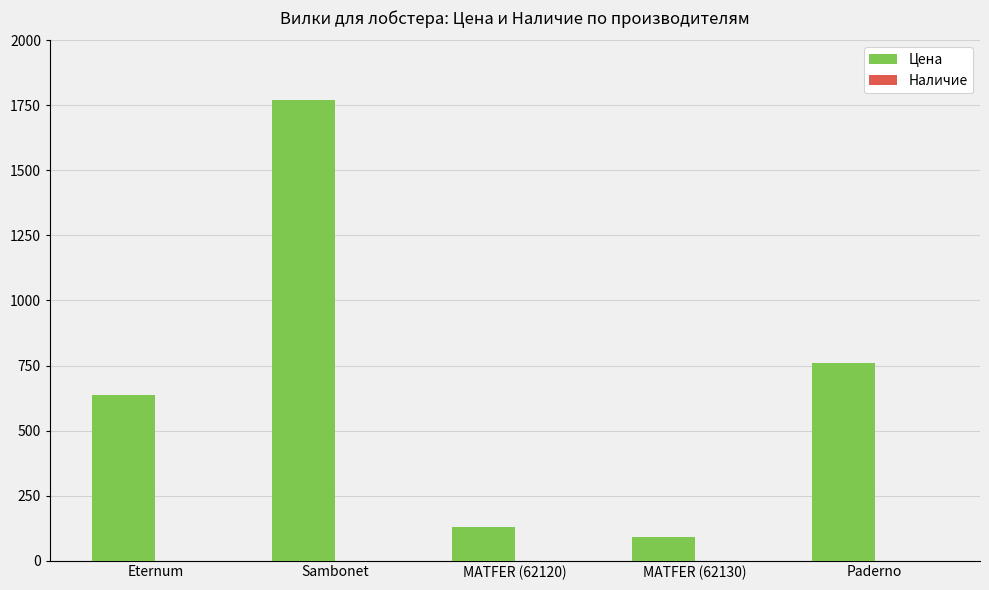

How many categories are shown in the chart?

5